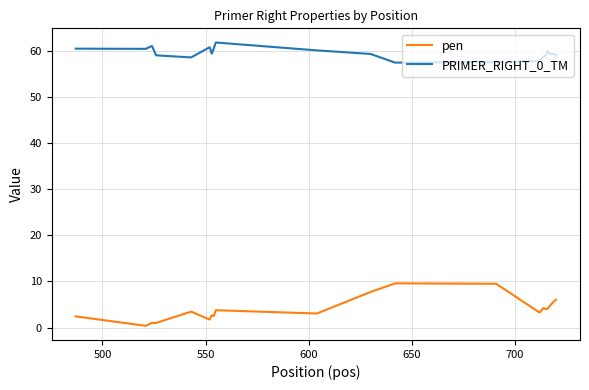

Does the chart have visible grid lines?

Yes